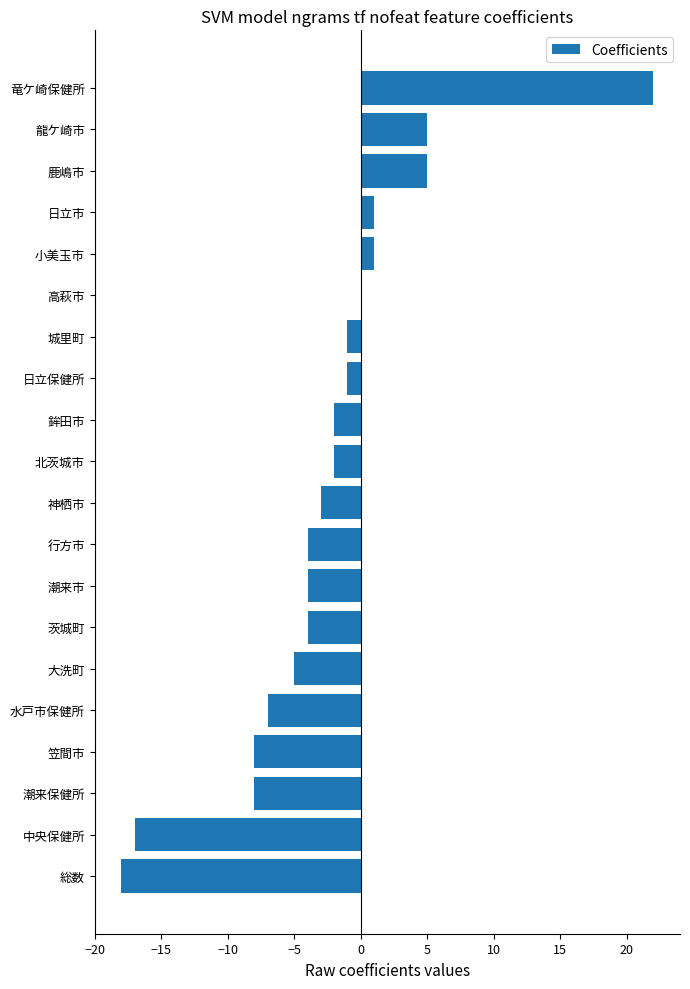

Count the number of data series in this chart.

1